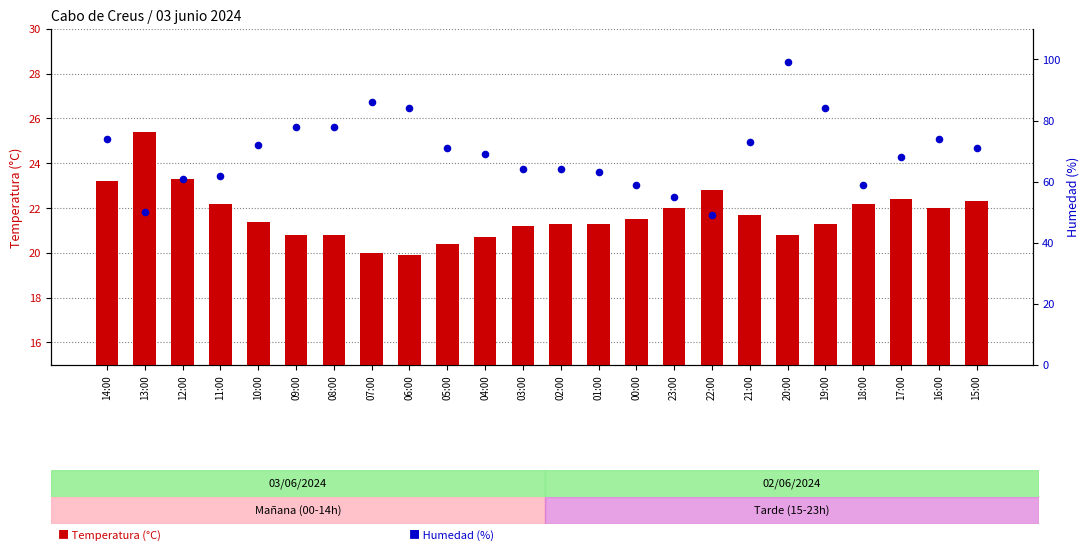

Which series has the largest total across all categories?

Humedad (%)